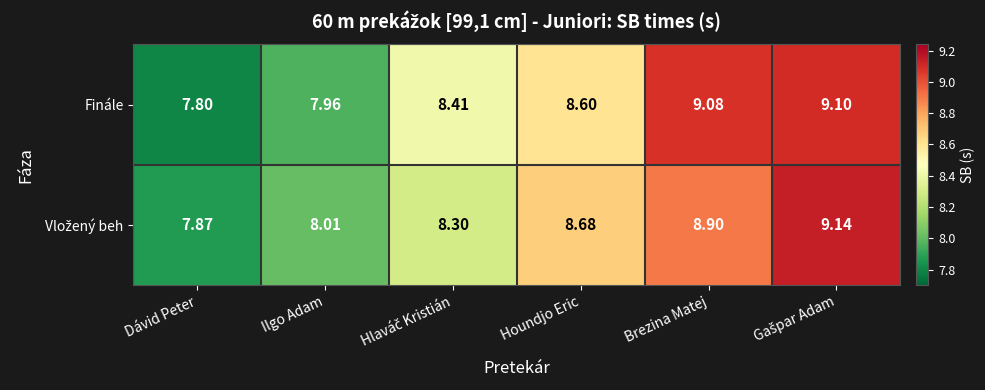

Which series has the largest total across all categories?

Finále